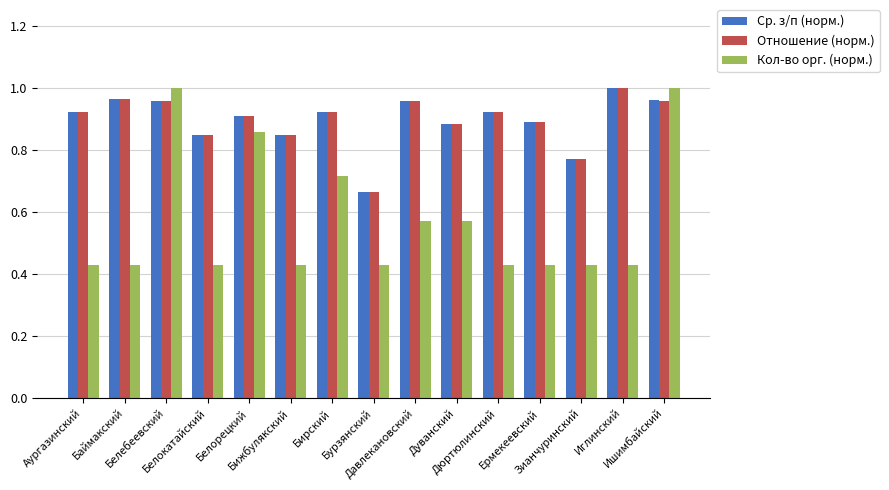

True or false: Кол-во орг. (норм.) has a value of 0.2 at Бижбулякский.

False